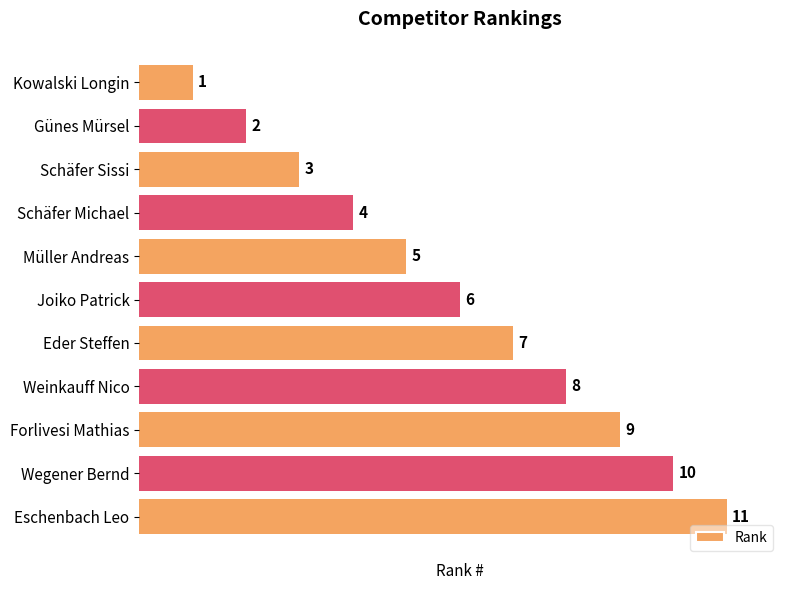

At which label is the value closest to 6?

Joiko Patrick